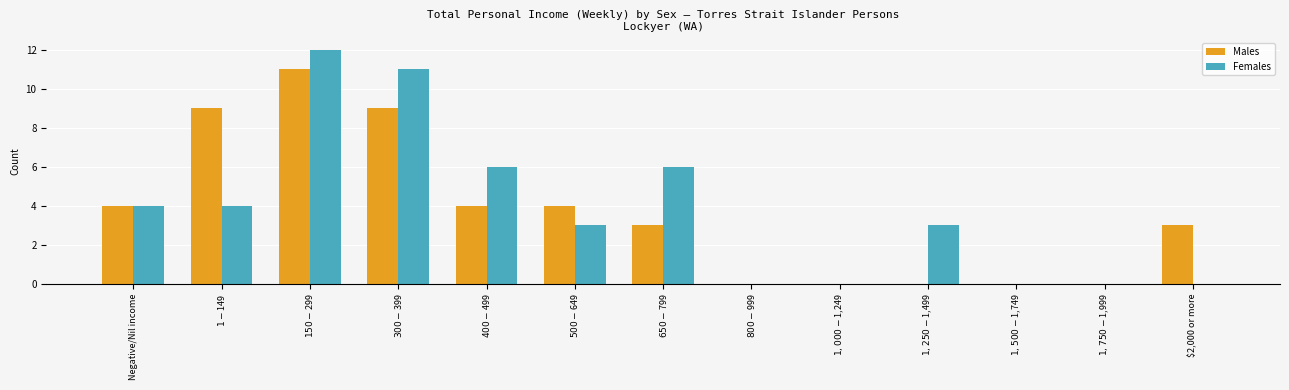

Are the bars grouped side by side (vs. stacked)?

Yes